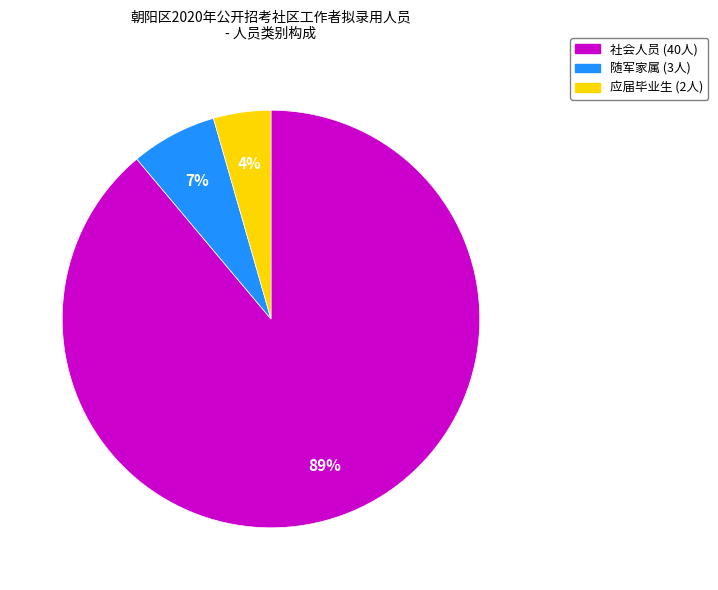

Which has a higher value, 随军家属 or 应届毕业生?

随军家属